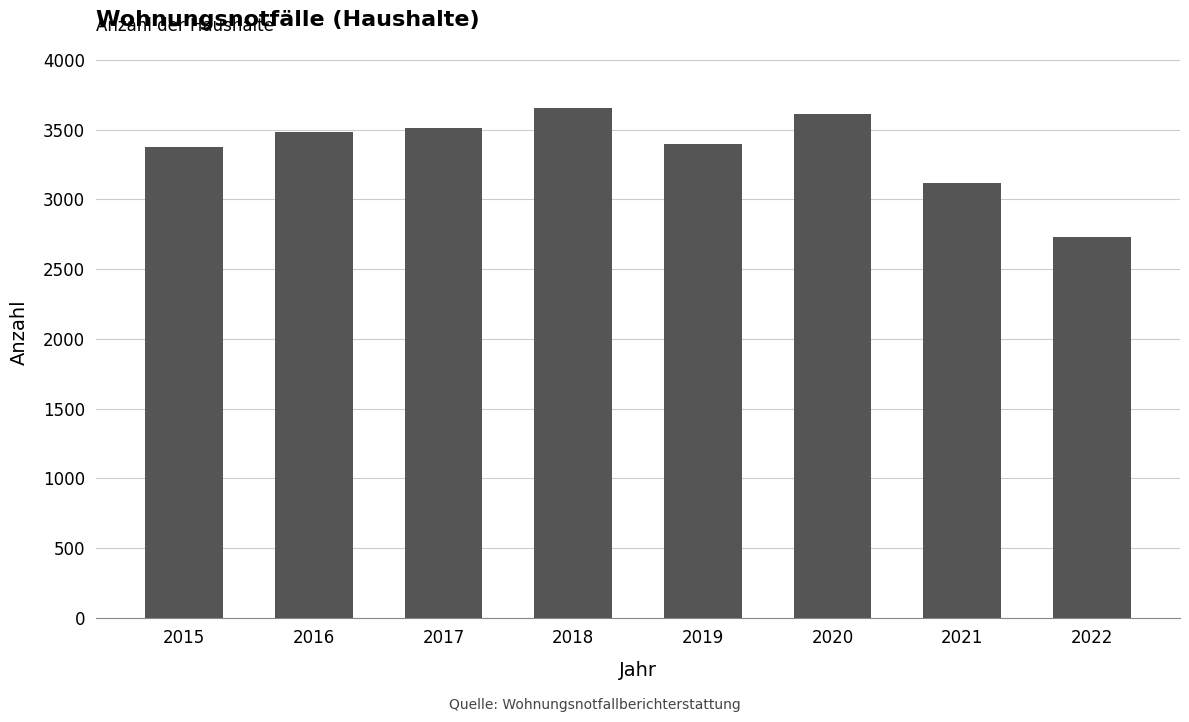

What is the change in value from 2017 to 2022?

-779